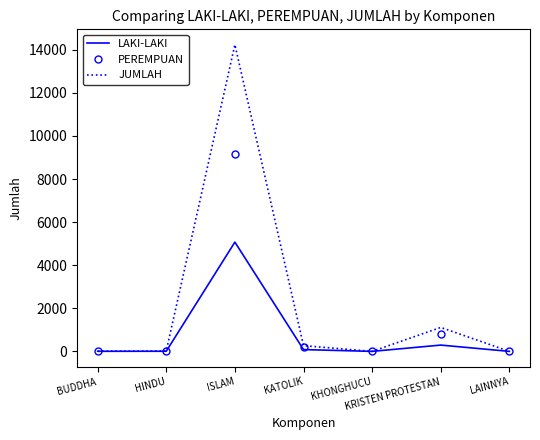

Which series has the widest spread of values?

JUMLAH